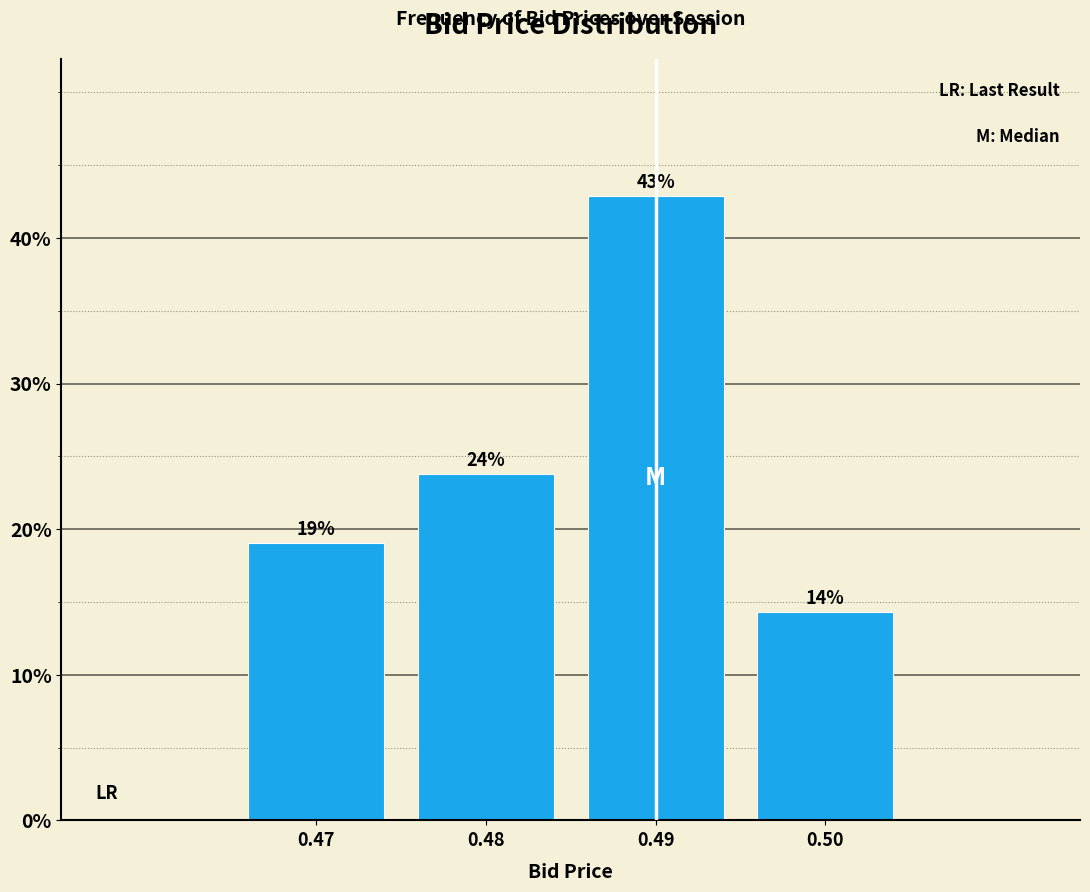

The value at 0.48 is 14.4. True or false?

False